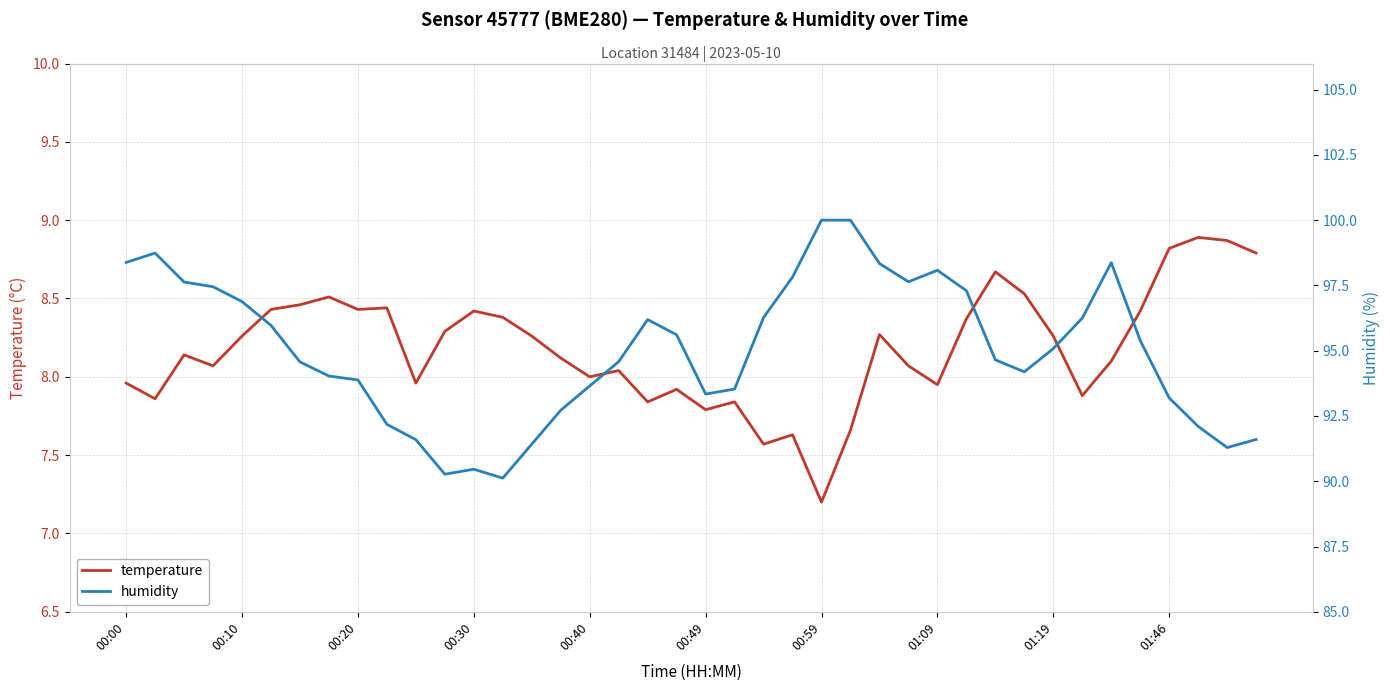

True or false: humidity and temperature intersect in this chart.

False